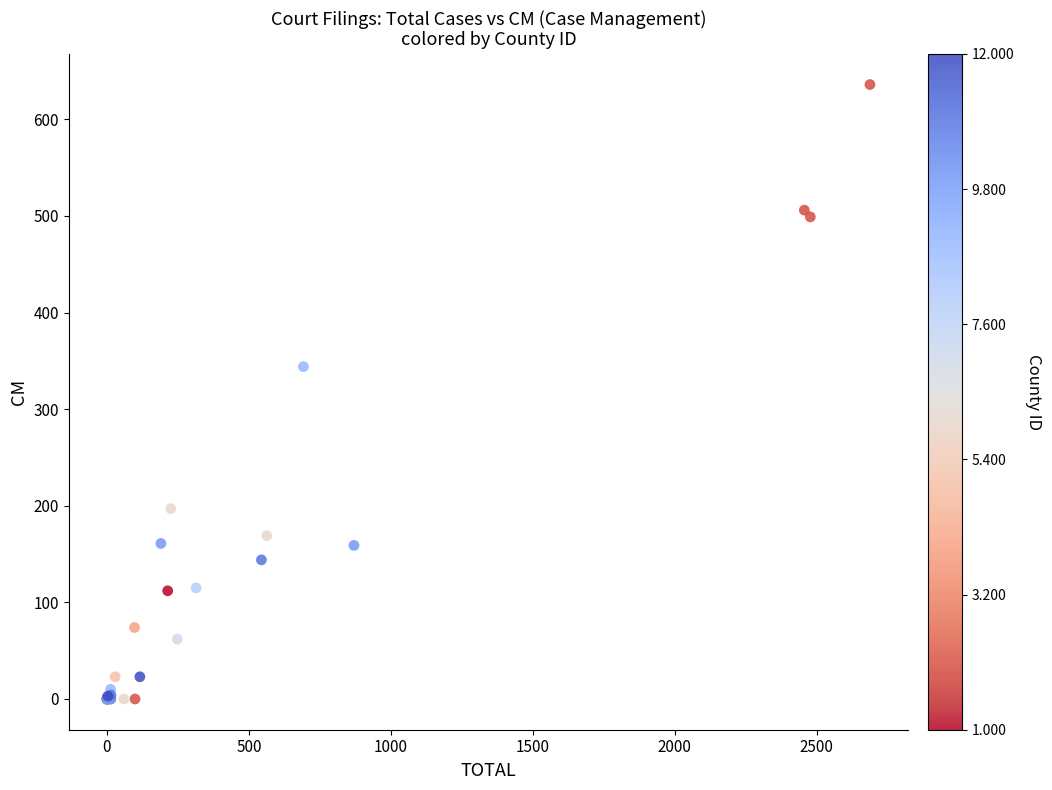

What Y value in the scatter plot is closest to 318?

344